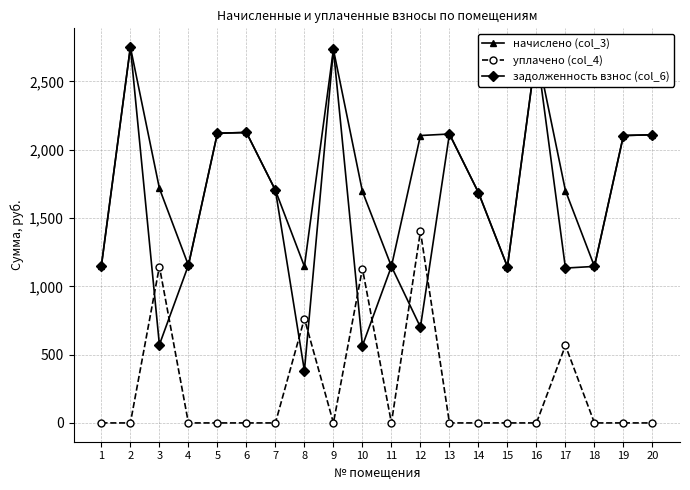

Rank the series by their average value, from highest to lowest.

начислено (col_3), задолженность взнос (col_6), уплачено (col_4)